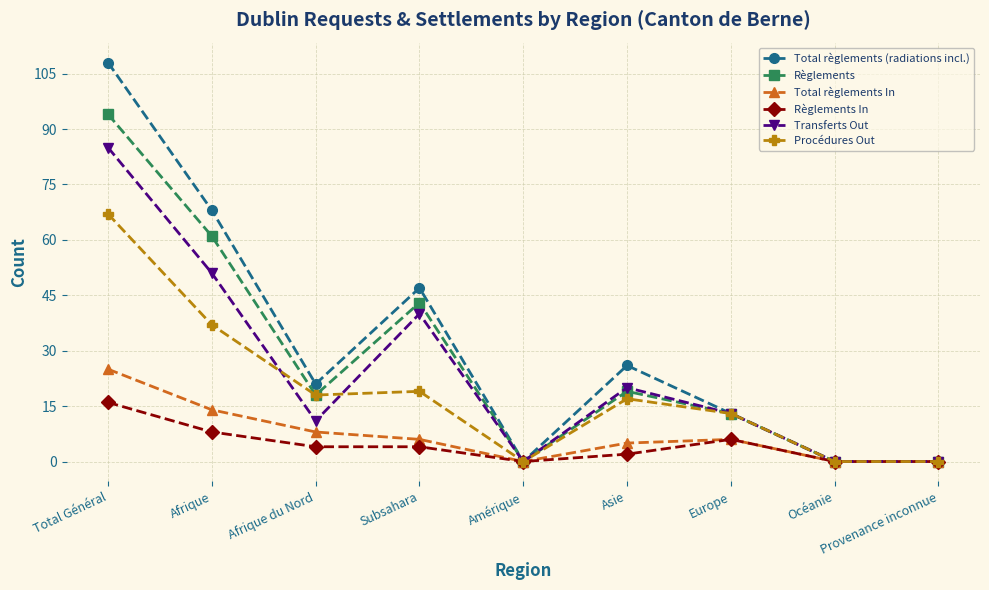

In Règlements, how many points are higher than both neighbors (excluding endpoints)?

2